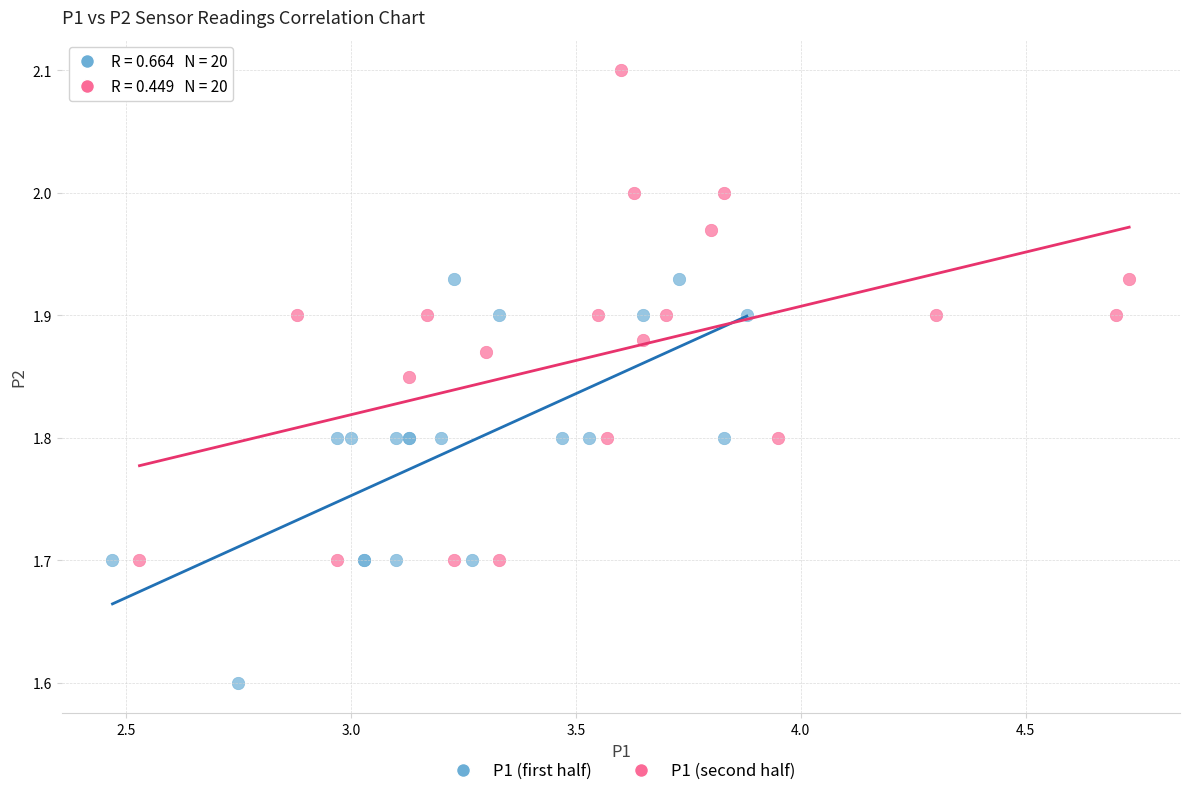

Which series has the largest Y range (max minus min)?

P1 (second half)